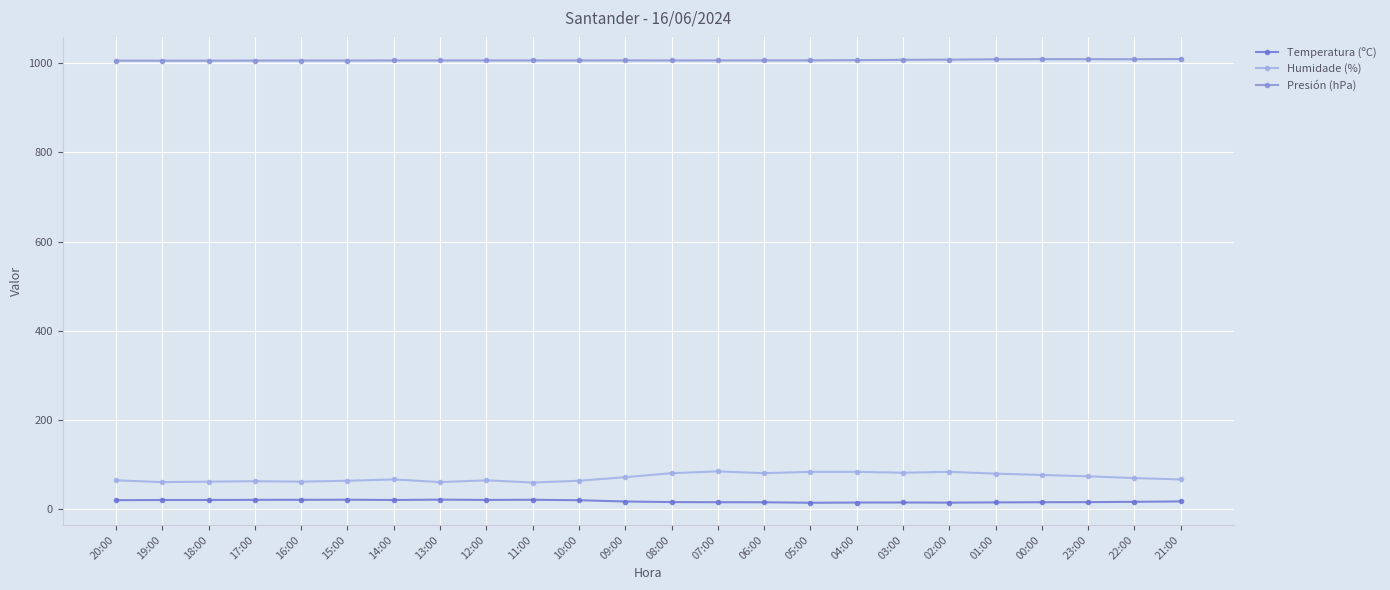

True or false: Temperatura (ºC) and Presión (hPa) intersect in this chart.

False